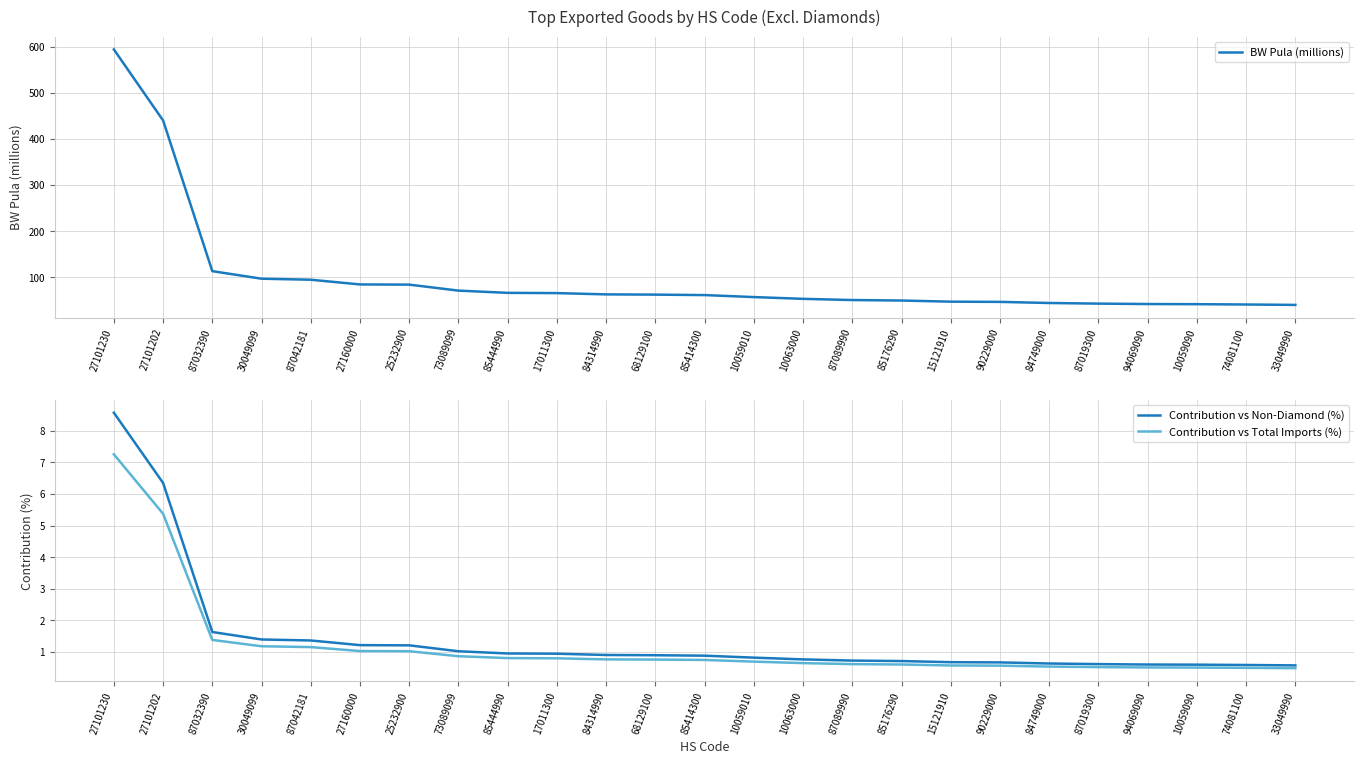

At which category does the chart reach its peak across all series?

27101230